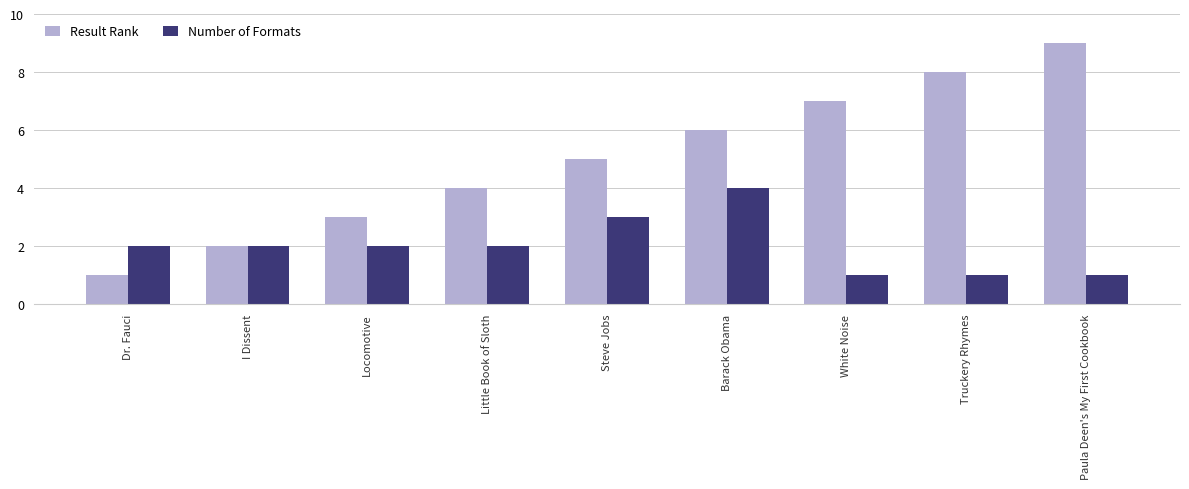

What is the minimum value shown in the chart?

1